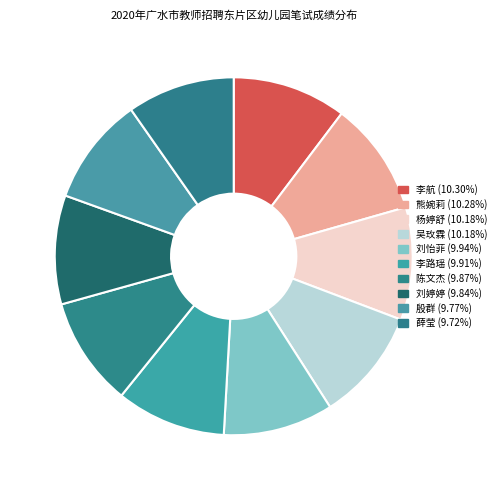

To the nearest percent, what percentage of the pie is 李航?

10%